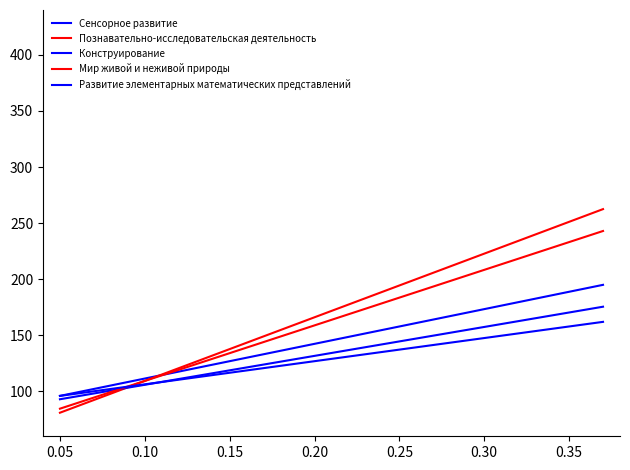

Does the chart display data point markers on the line(s)?

No